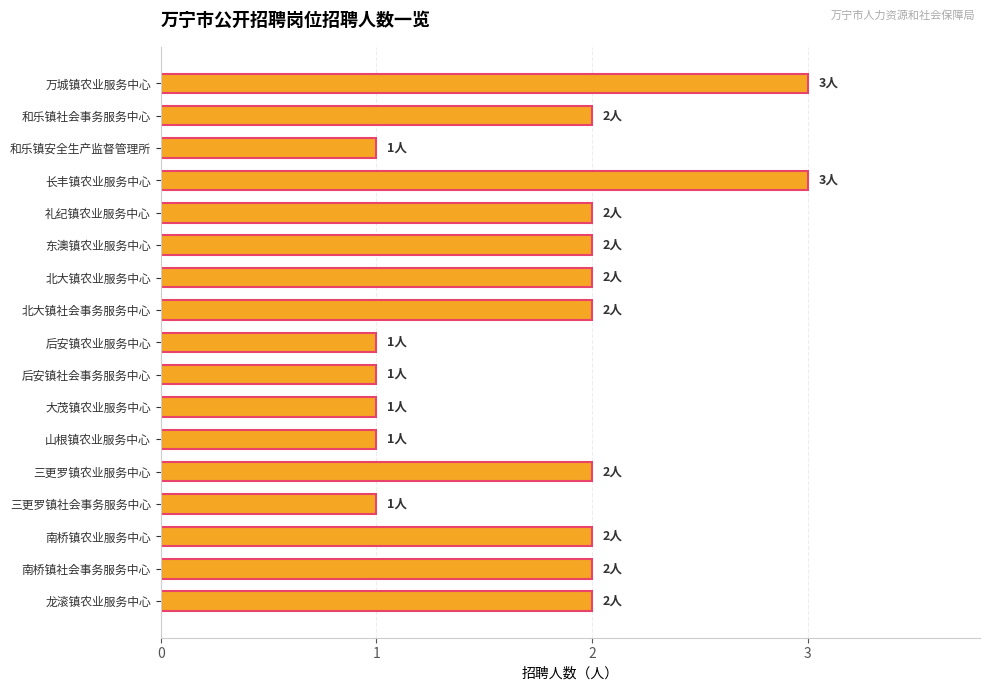

What is the approximate value at 万城镇农业服务中心?

3